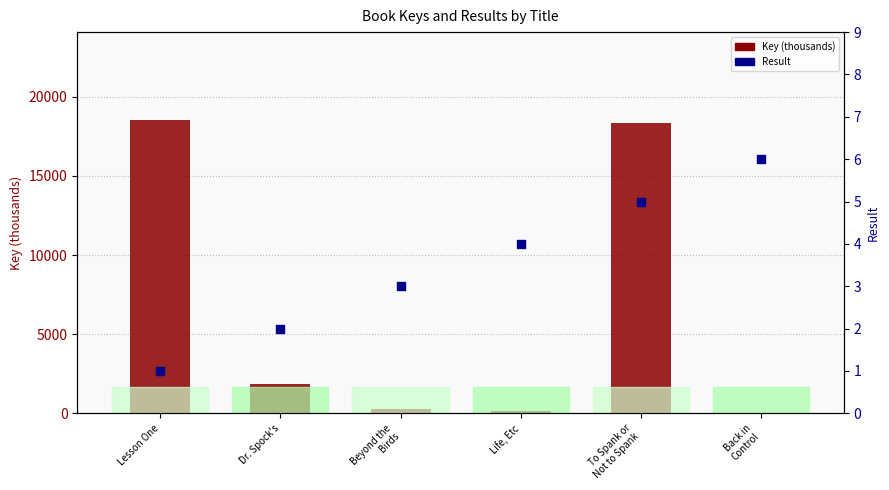

Is the value of Key (thousands) at Life, Etc greater than the value of Result at Back in
Control?

Yes